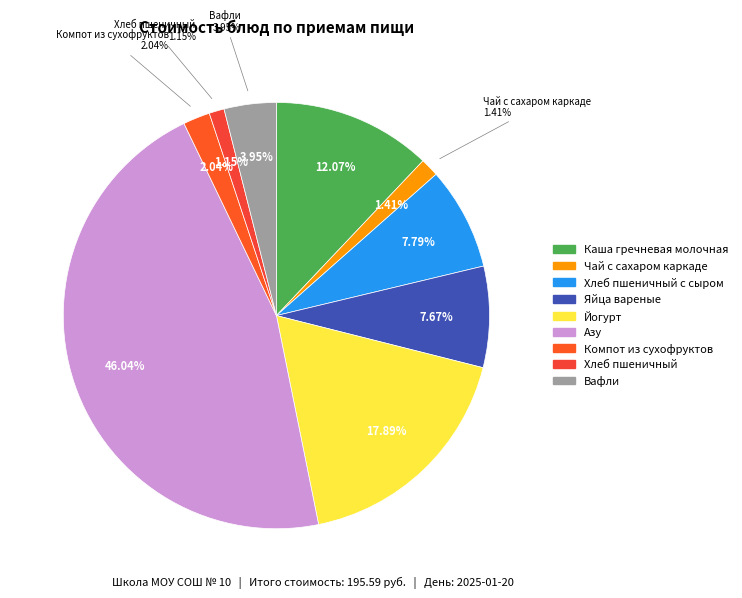

To the nearest percent, what is the difference between the largest and smallest slice percentages?

45%